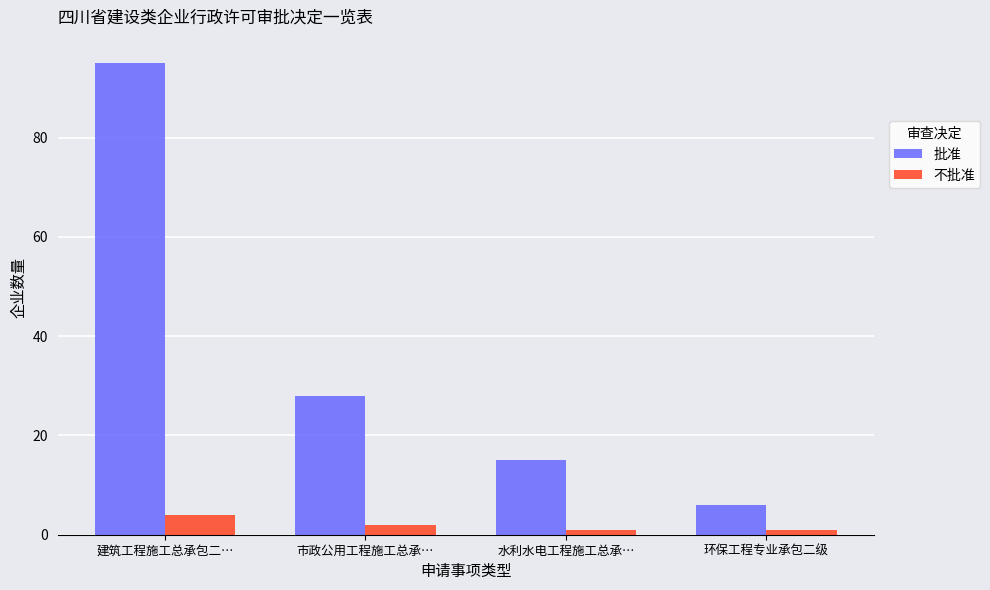

List the series in order of their overall mean, lowest first.

不批准, 批准